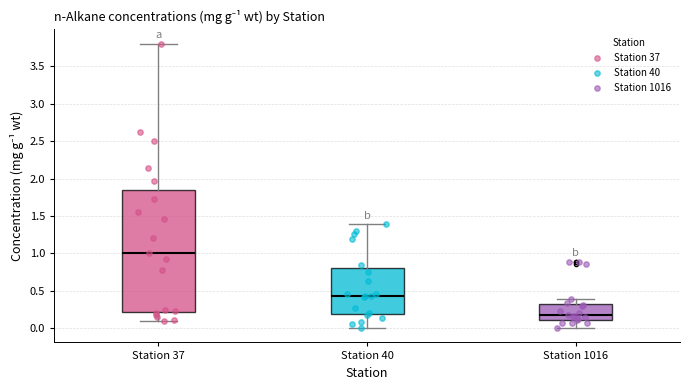

Where is the lower edge of the box for Station 40 on the y-axis? The values are not printed on the chart, so give them approximately, as read against the axis.

0.20